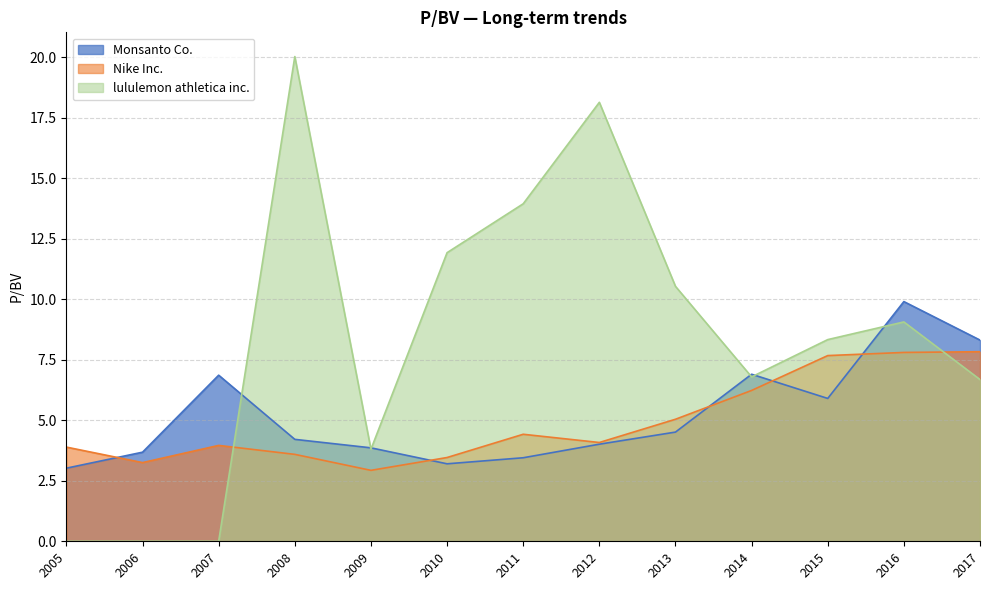

True or false: Nike Inc. and lululemon athletica inc. cross at least once.

True